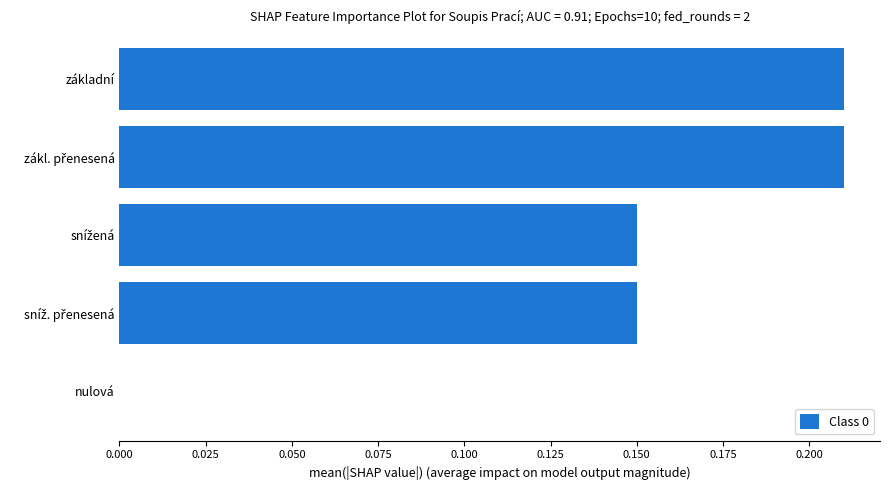

True or false: the data shows 0.1 at základní.

False